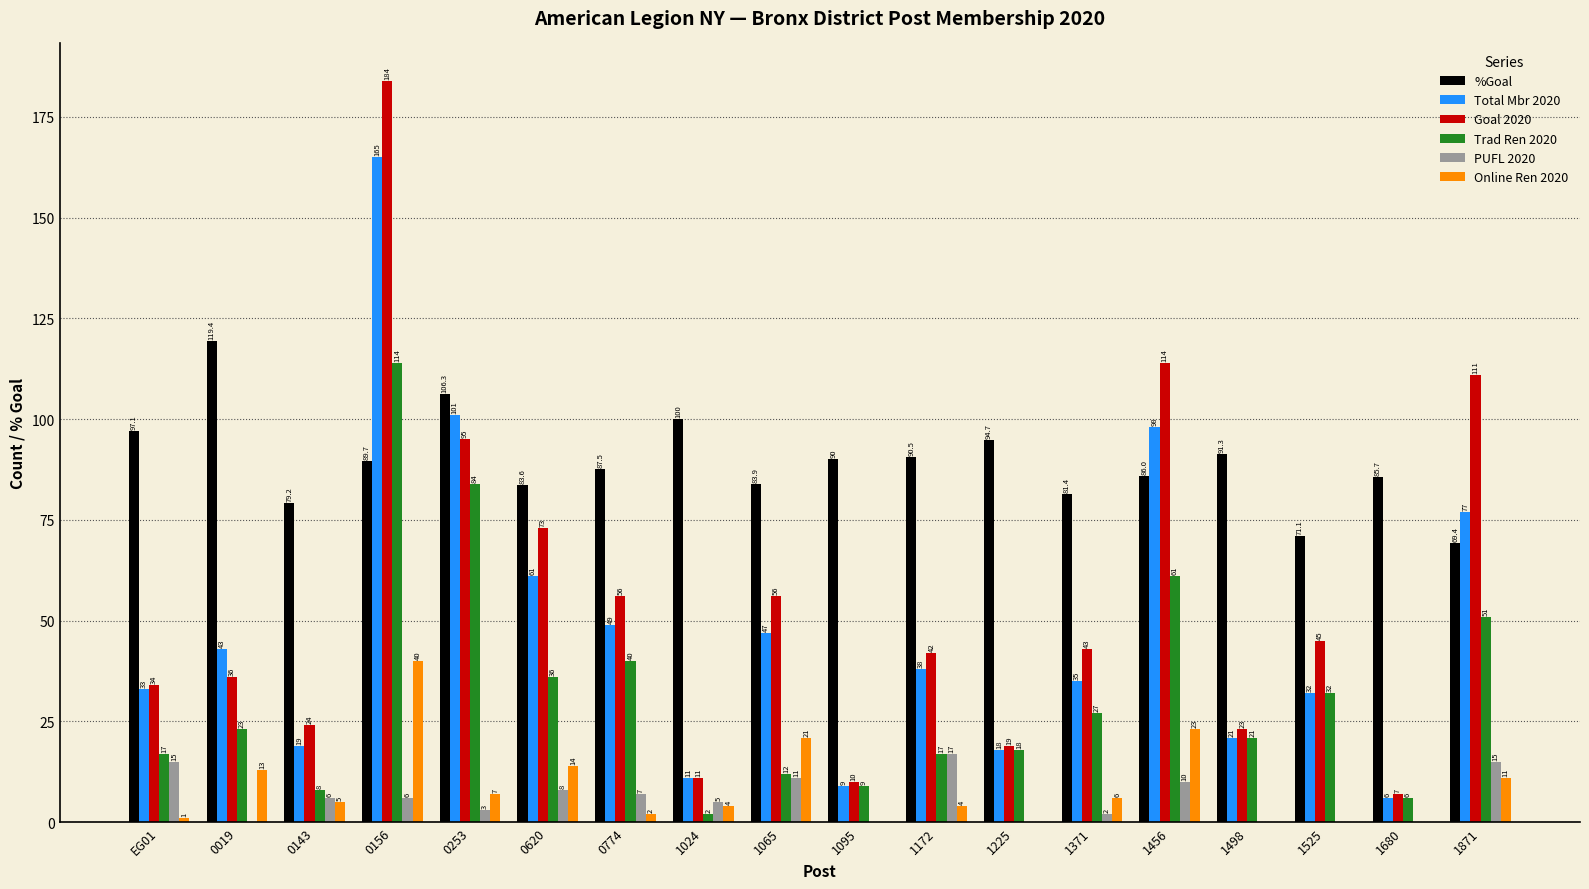

How many groups of bars are there?

18